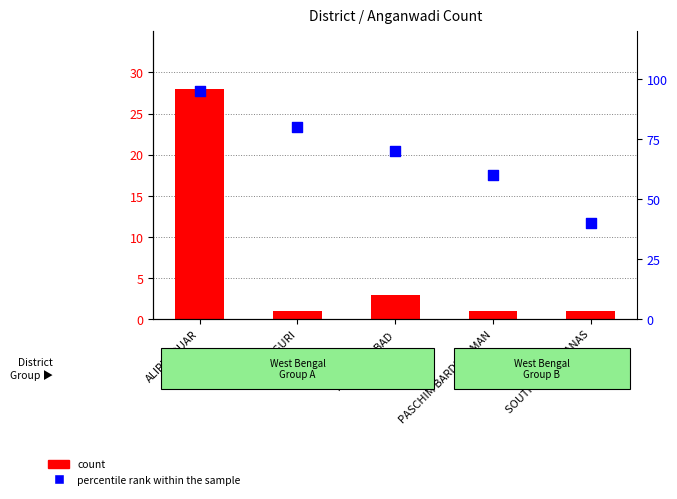

Is the value of percentile rank within the sample at PASCHIM BARDDHAMAN greater than the value of count at MURSHIDABAD?

Yes